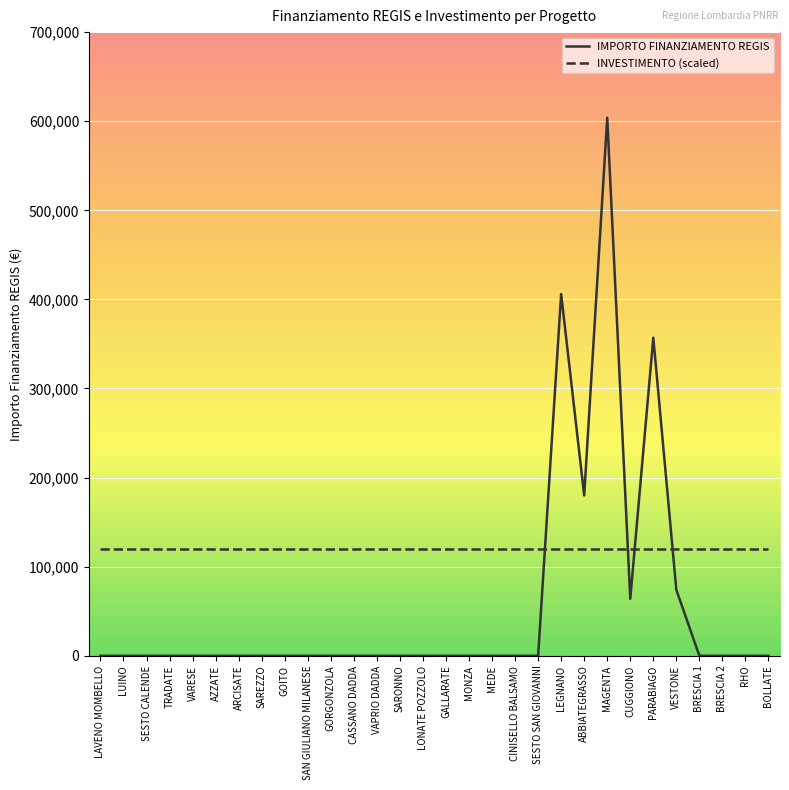

Reading left to right, what are all the values shown in this chart?

IMPORTO FINANZIAMENTO REGIS: 0.0	0.0	0.0	0.0	0.0	0.0	0.0	0.0	0.0	0.0	0.0	0.0	0.0	0.0	0.0	0.0	0.0	0.0	0.0	0.0	406000.0	180000.0	603970.3	64000.0	357000.0	74000.0	0.0	0.0	0.0	0.0
INVESTIMENTO (scaled): 120000.0	120000.0	120000.0	120000.0	120000.0	120000.0	120000.0	120000.0	120000.0	120000.0	120000.0	120000.0	120000.0	120000.0	120000.0	120000.0	120000.0	120000.0	120000.0	120000.0	120000.0	120000.0	120000.0	120000.0	120000.0	120000.0	120000.0	120000.0	120000.0	120000.0